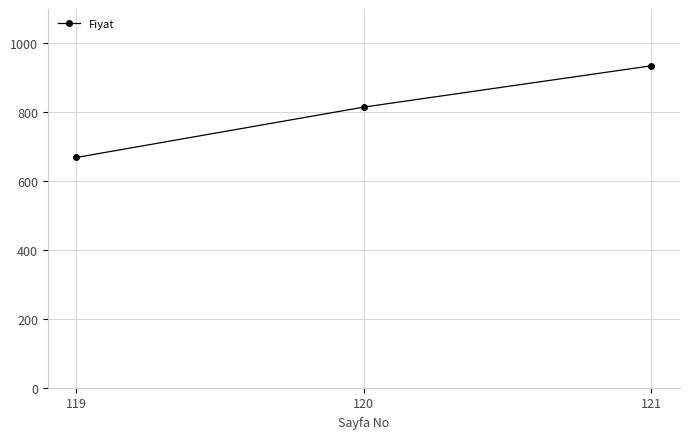

Reading right to left, transcribe all the data shown in this chart.

935.0	815.1	668.8